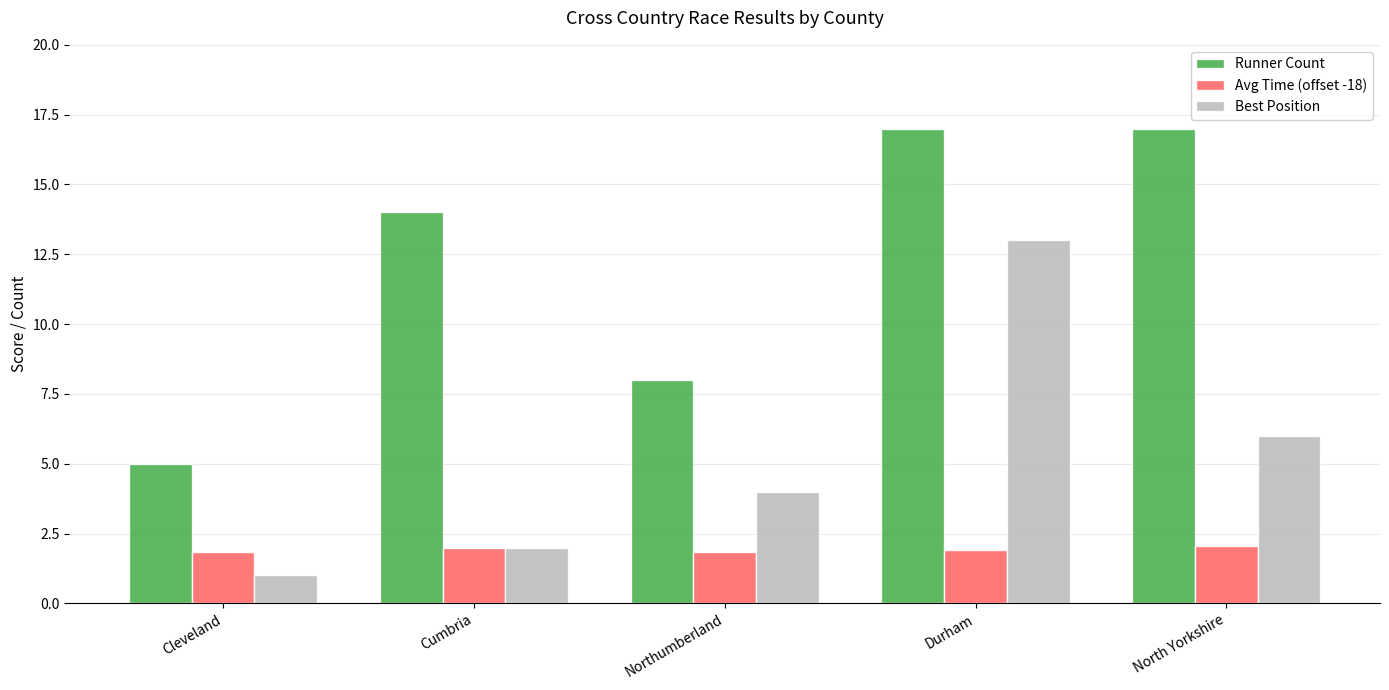

What is the difference between the maximum and second lowest values in the Runner Count series?

9.0